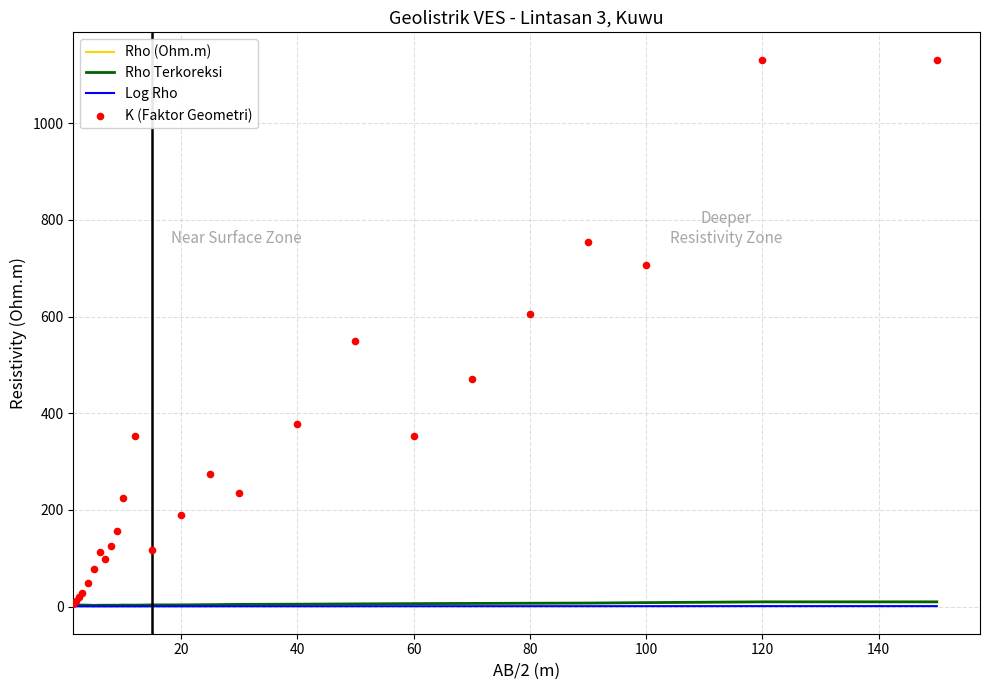

At how many categories does at least one series exceed 701?

4